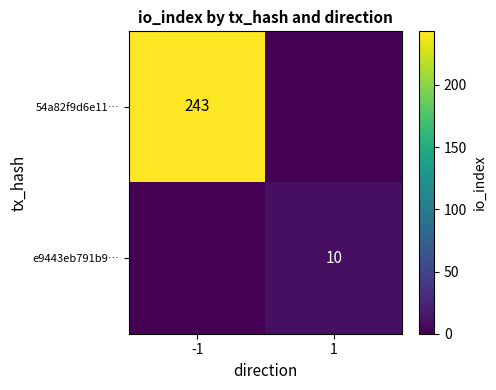

The e9443eb791b9… series shows 17 at 1. True or false?

False